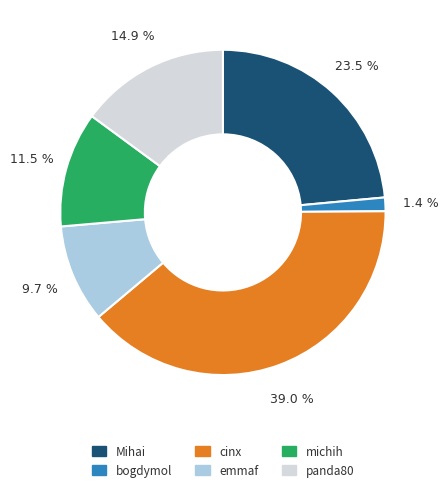

What percentage is the bogdymol slice, to the nearest percent?

1%